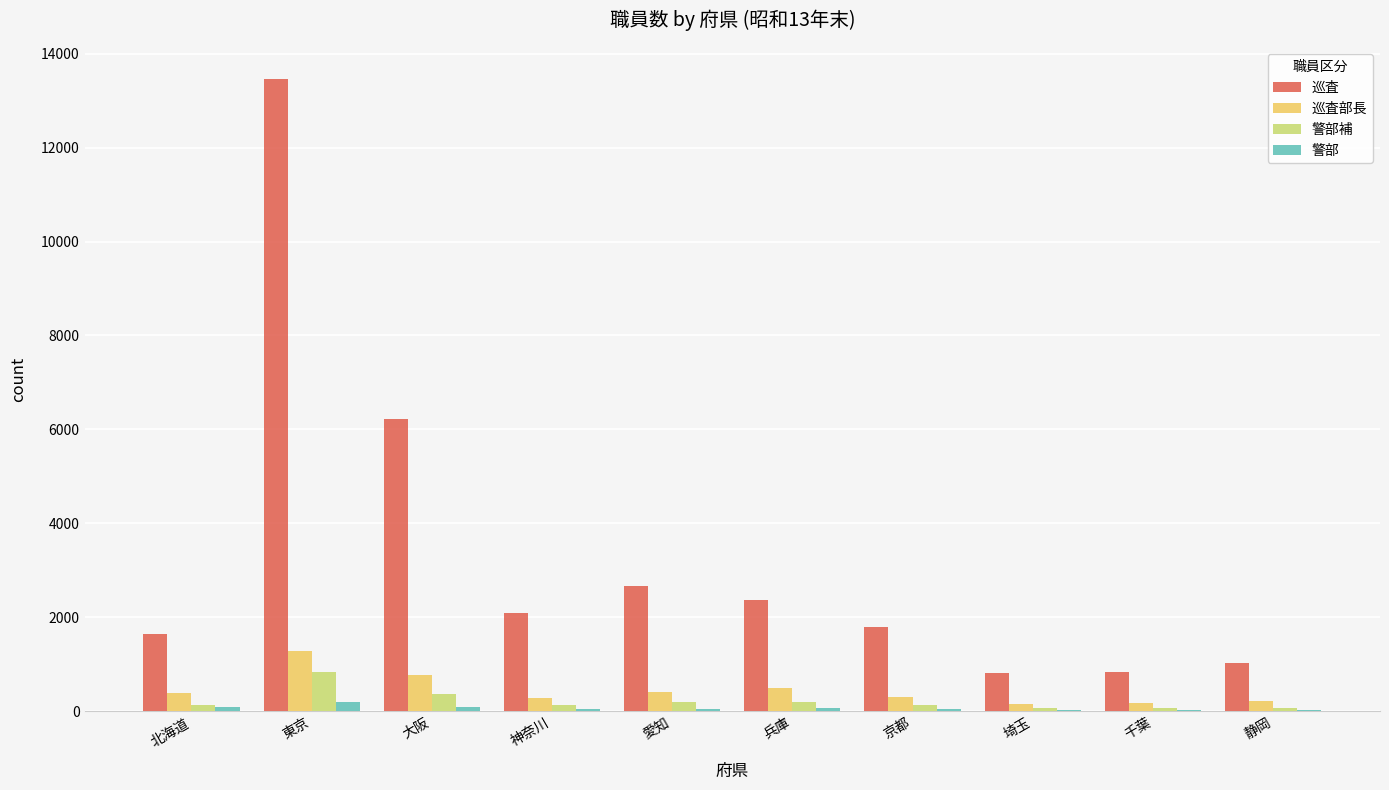

The value of 巡査 at 大阪 is 4153. True or false?

False